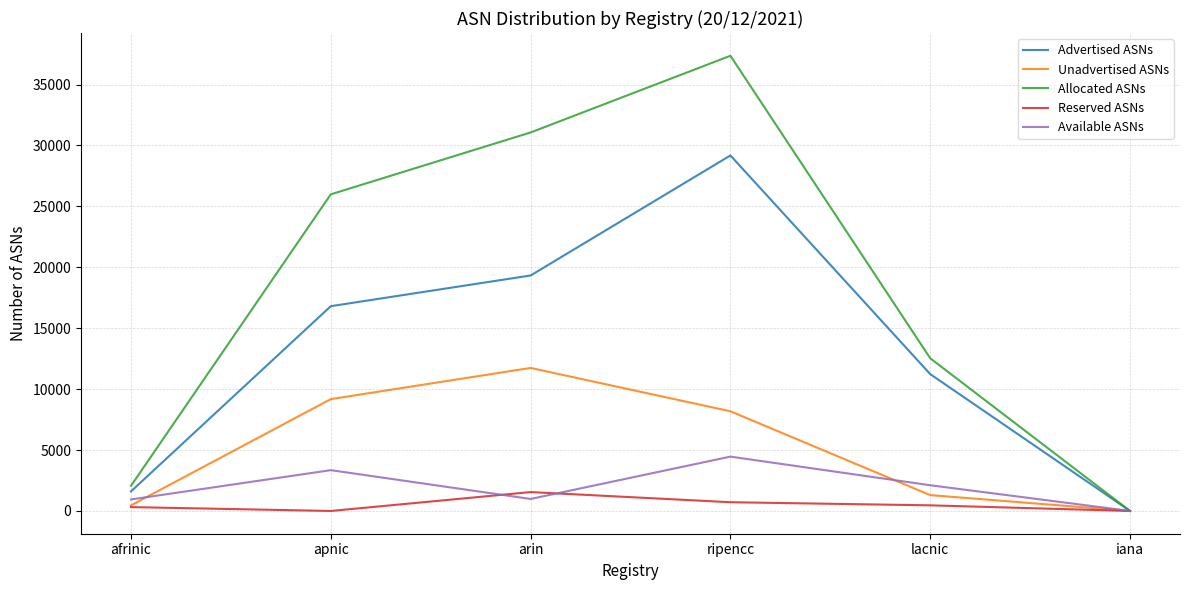

Which series changed the most between arin and lacnic?

Allocated ASNs